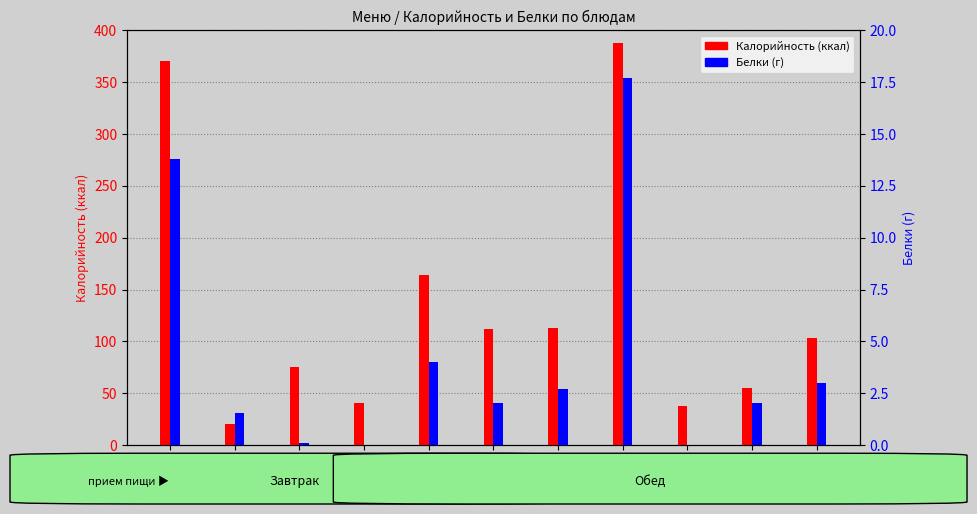

What is the label of the 11th bar from the right?

Омлет
с сыром